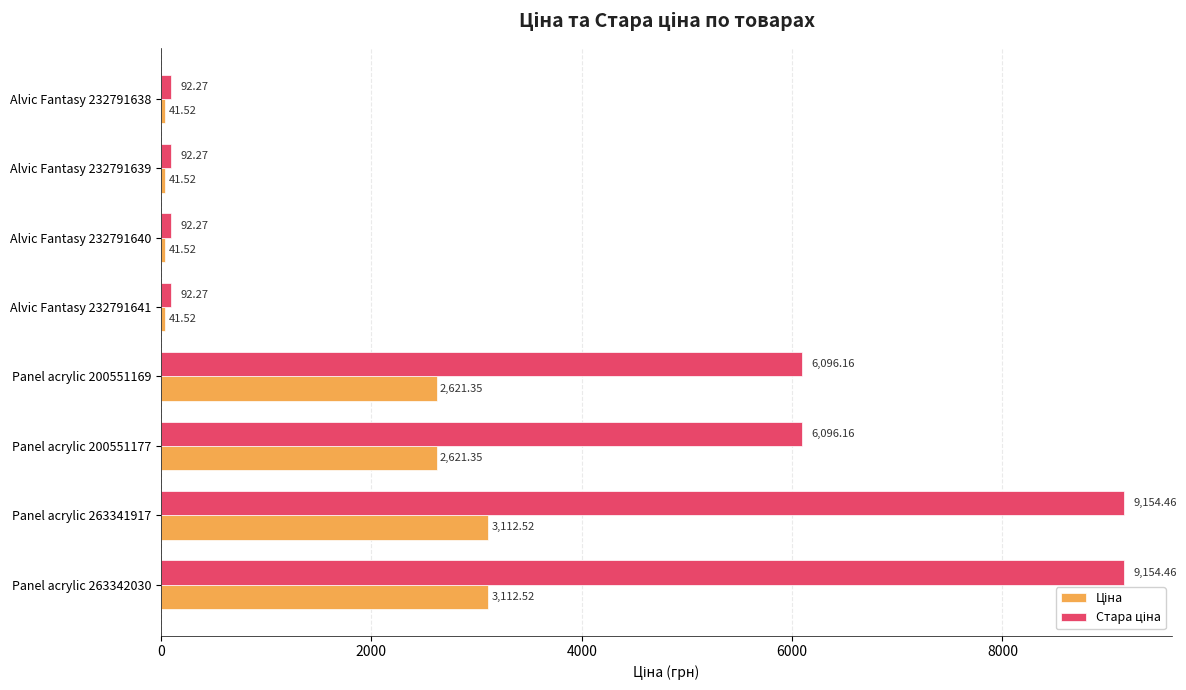

What is the total value across all series at Panel acrylic 263341917?

12267.0